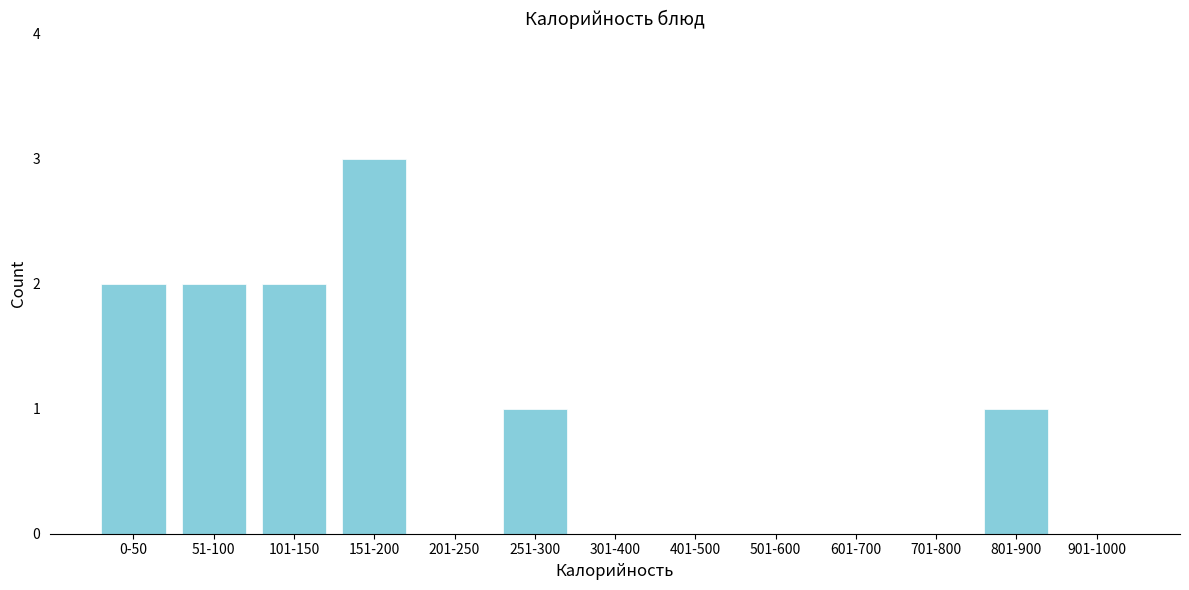

Reading right to left, transcribe all the data shown in this chart.

901-1000=0	801-900=1	701-800=0	601-700=0	501-600=0	401-500=0	301-400=0	251-300=1	201-250=0	151-200=3	101-150=2	51-100=2	0-50=2